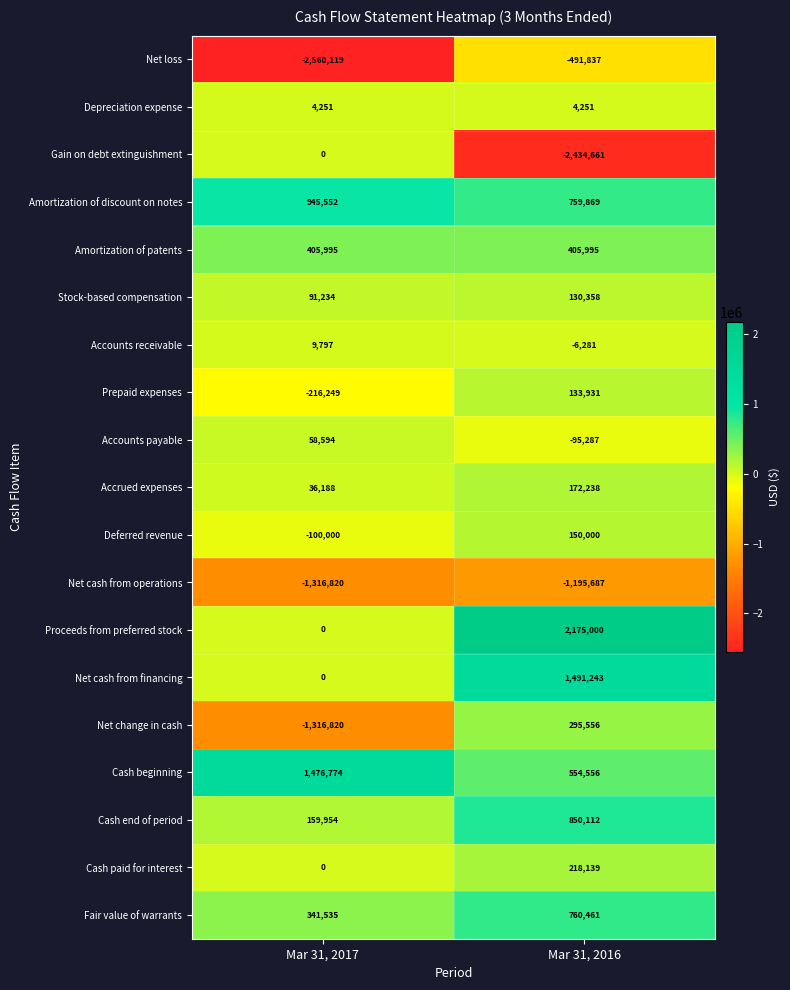

What is the sum of all Accounts payable values?

-36693